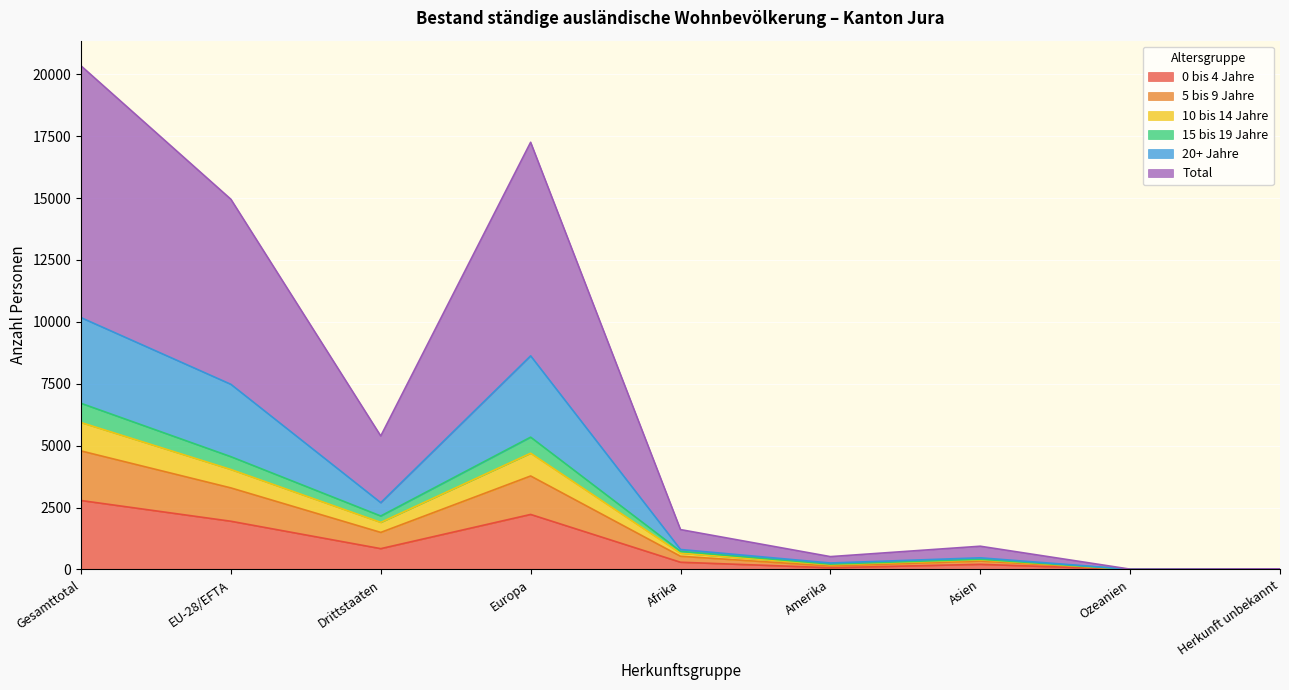

Where is the first local maximum for Total?

Europa